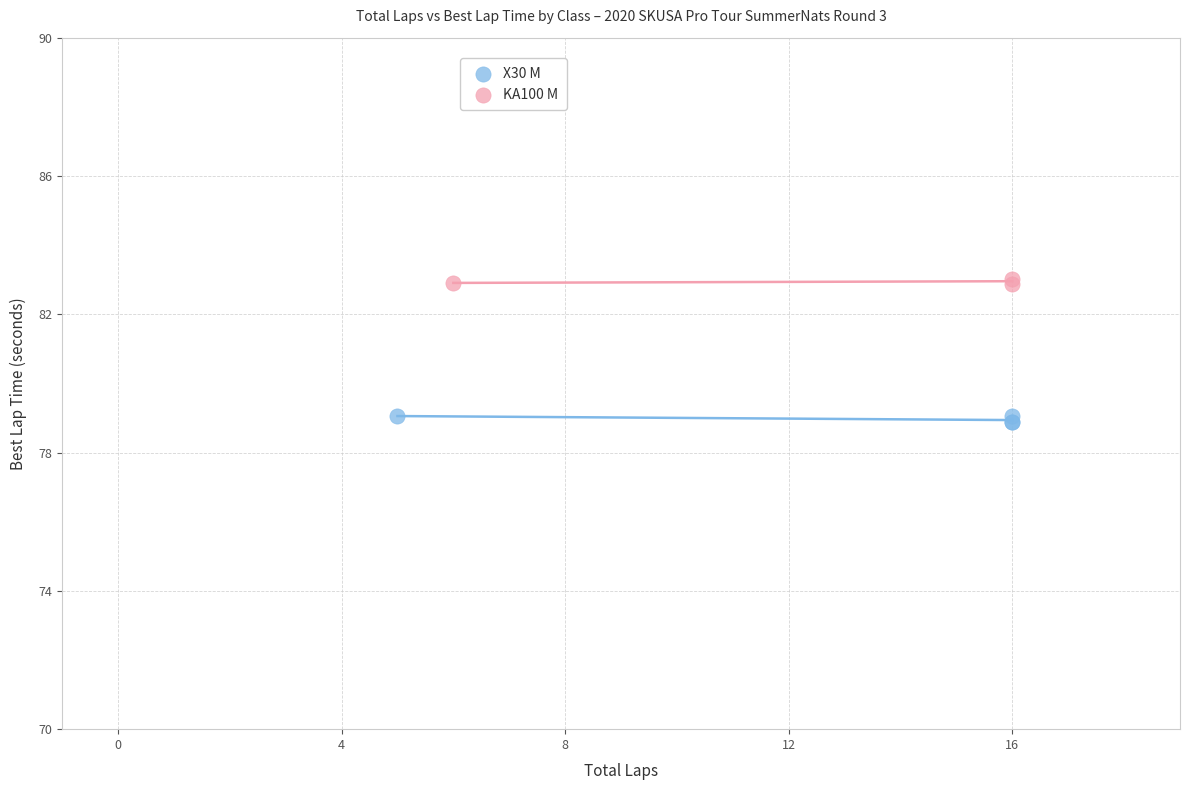

Which series contains the highest Y value?

KA100 M